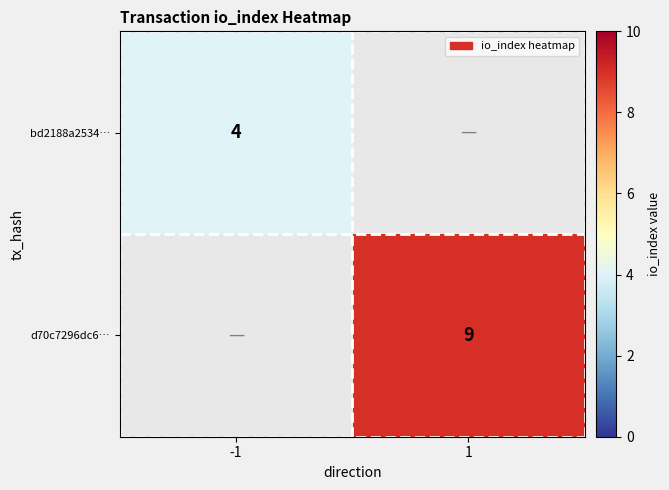

Is it true that d70c7296dc6… equals 15 at 1?

False